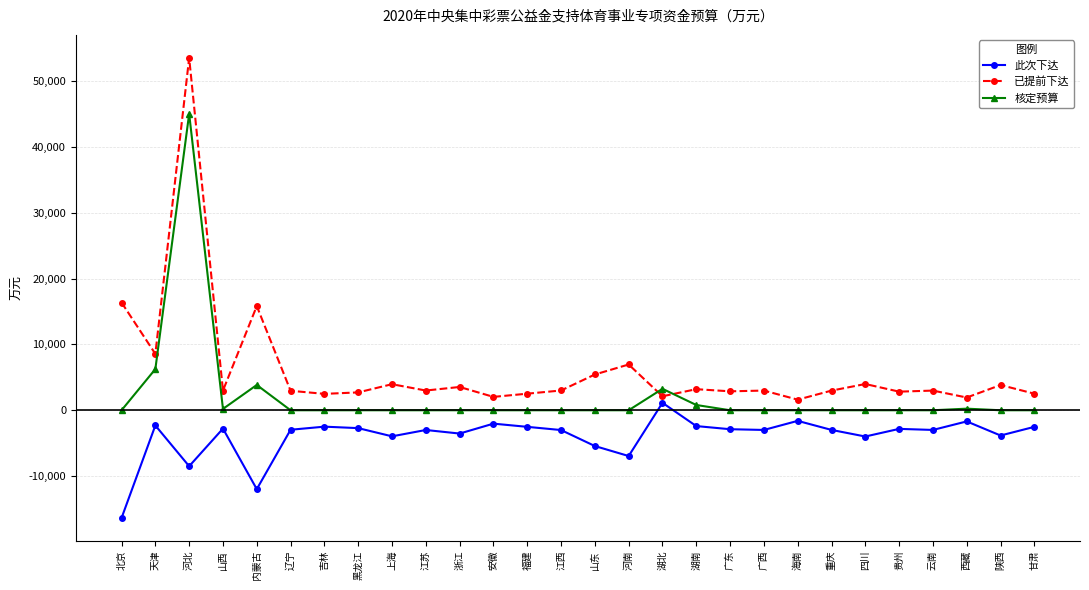

Does the chart have visible grid lines?

Yes